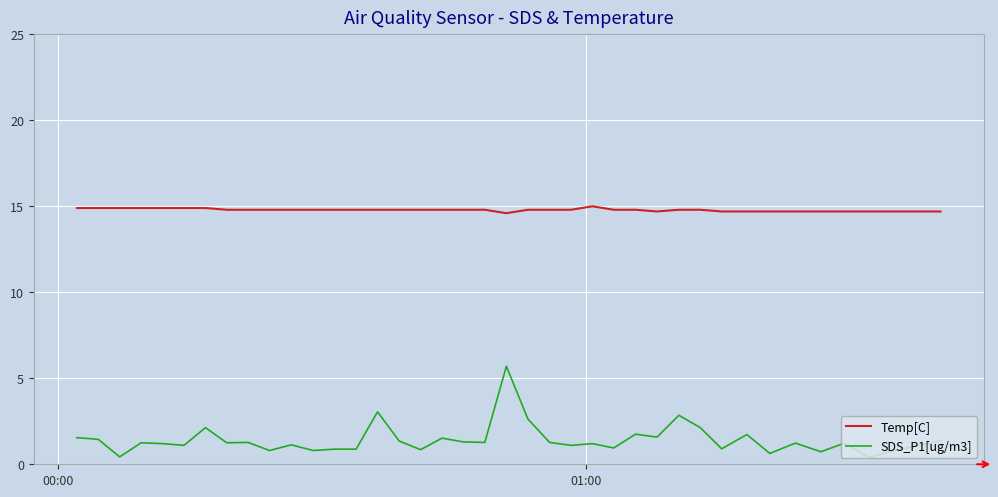

What is the highest value of the SDS_P1[ug/m3] series?

5.7